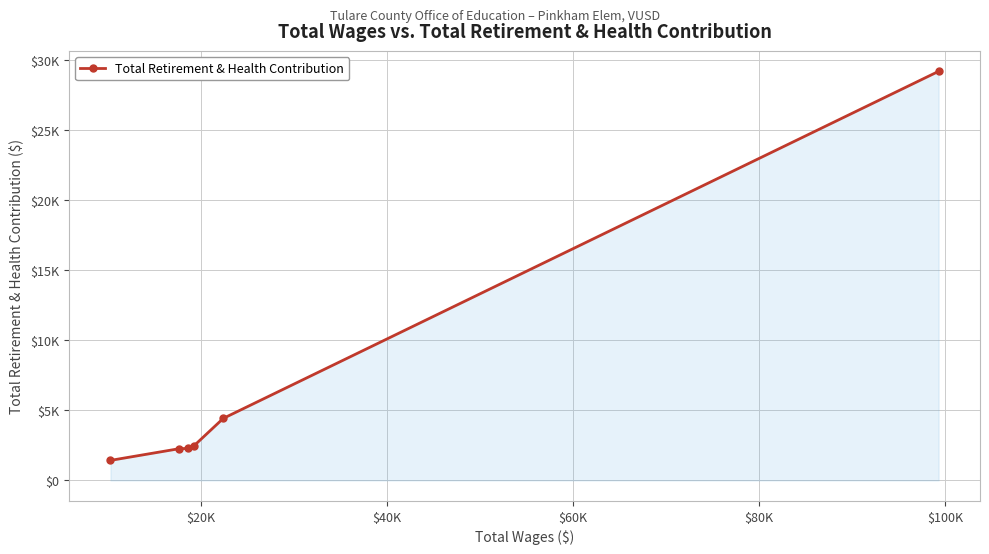

Does the chart have visible grid lines?

Yes